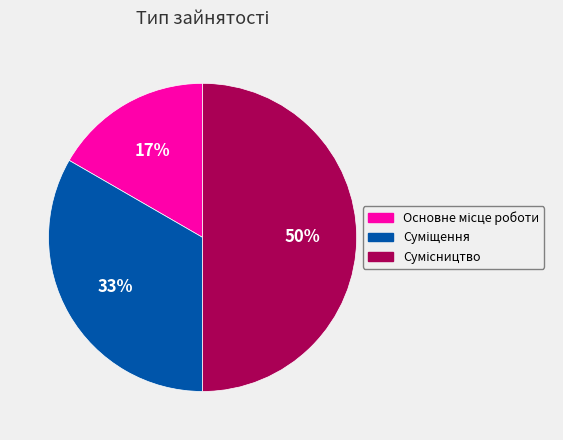

To the nearest percent, what is the difference between the largest and smallest slice percentages?

33%